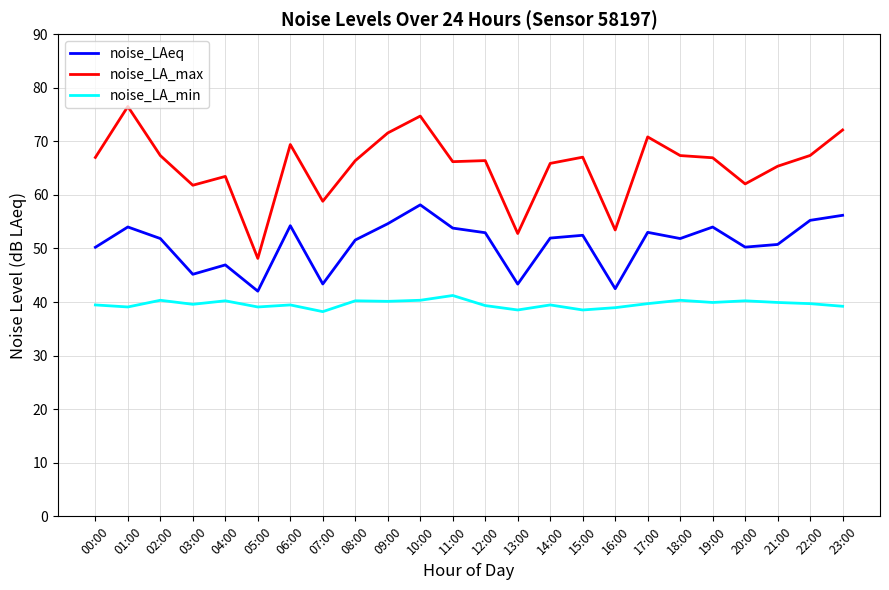

What position from the left is 17:00?

18